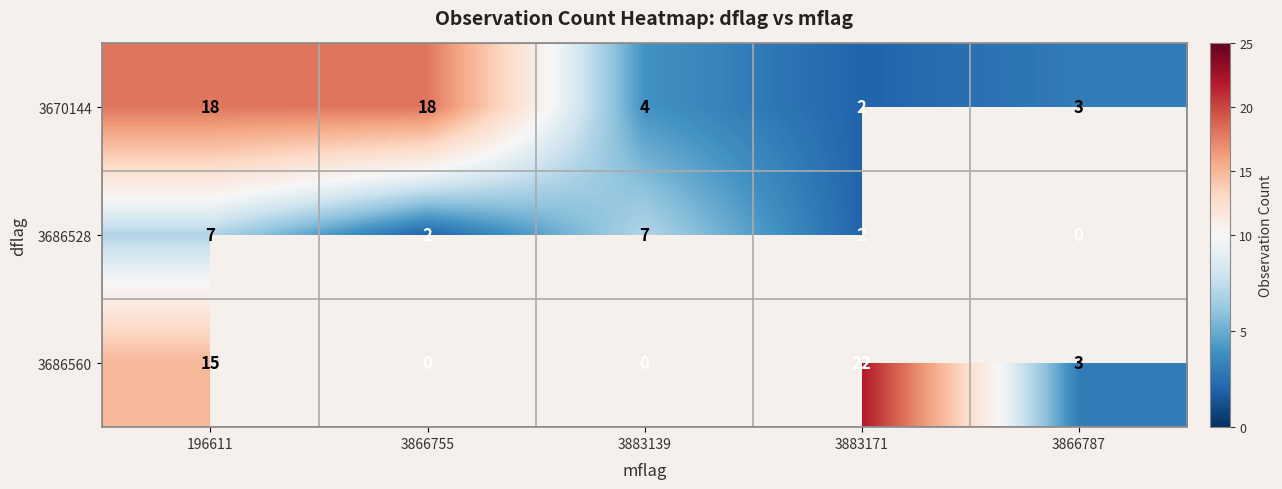

Which category has the highest value across all series?

3883171